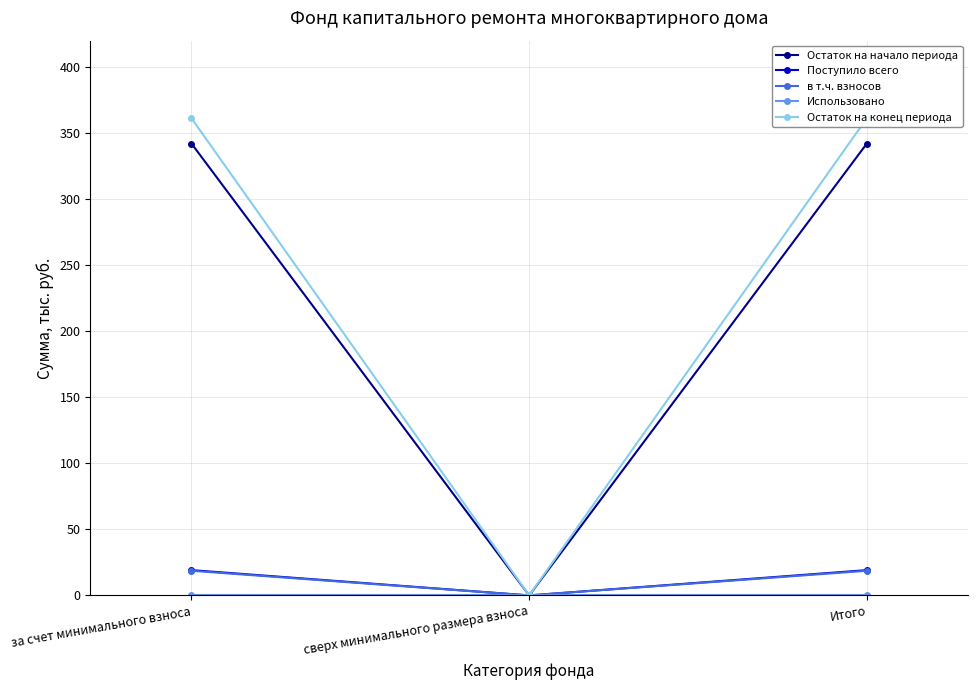

Which has a higher value, сверх минимального размера взноса or Итого?

Итого